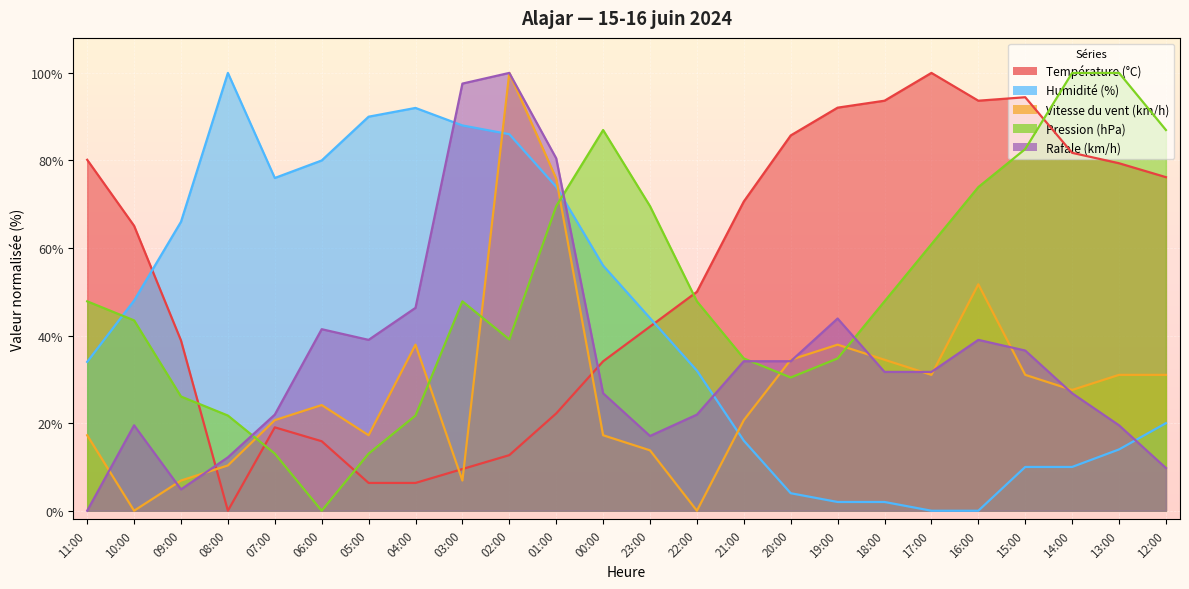

Does the chart display data point markers on the line(s)?

No